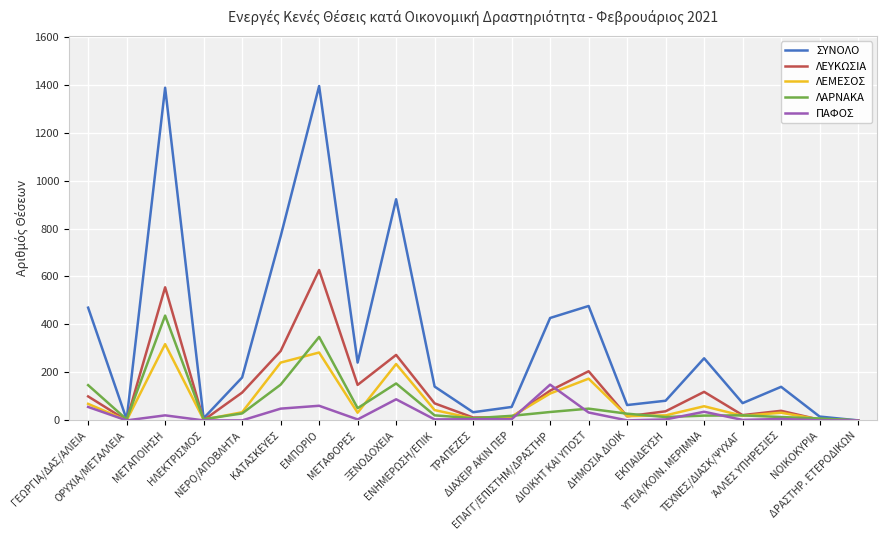

What value does the ΛΑΡΝΑΚΑ series have at ΟΡΥΧΙΑ/ΜΕΤΑΛΛΕΙΑ, to the nearest 5?

5